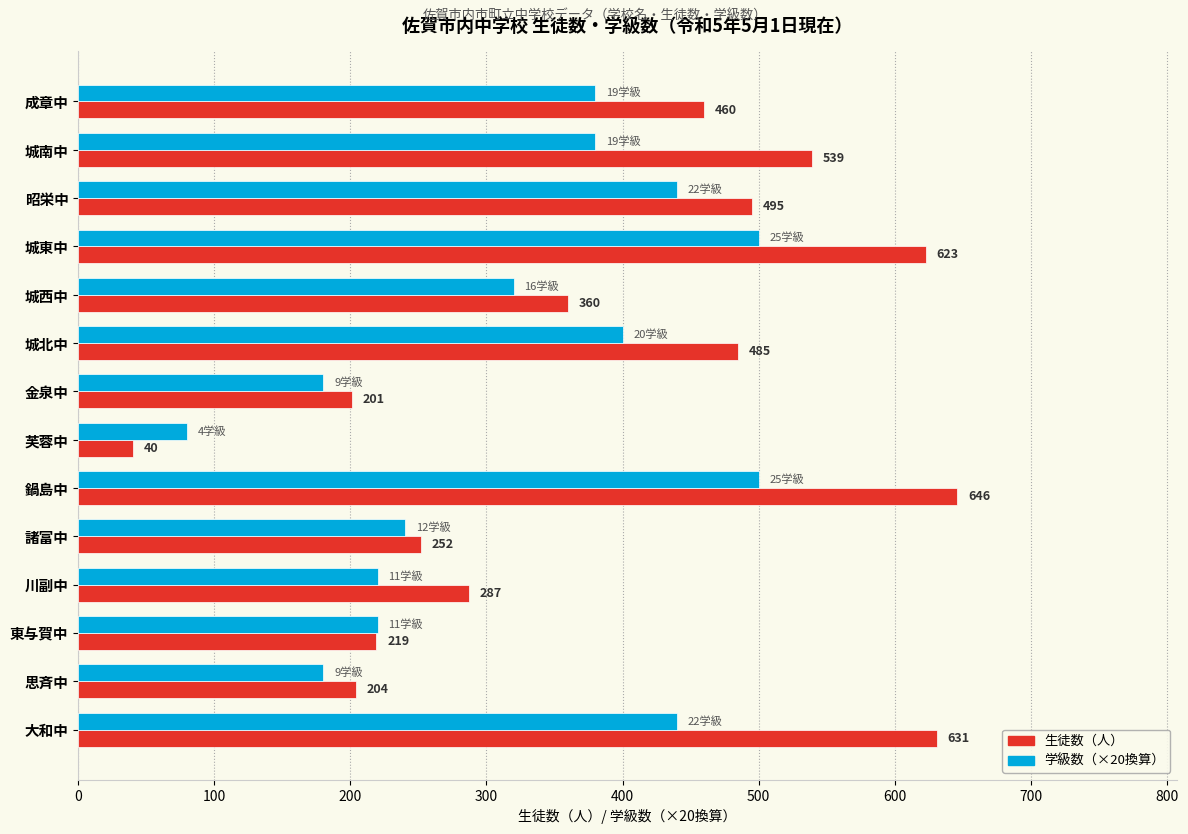

What is the spread (max minus min) of values at 城東中?

123